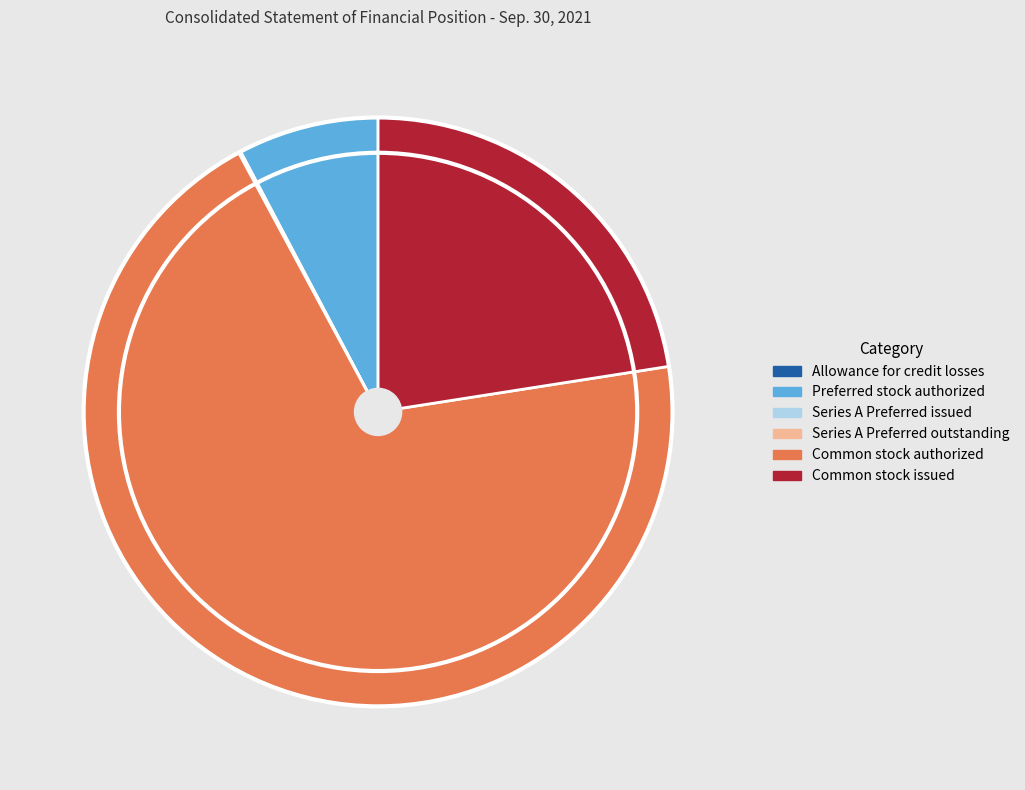

True or false: Preferred stock authorized accounts for 1% of the total.

False